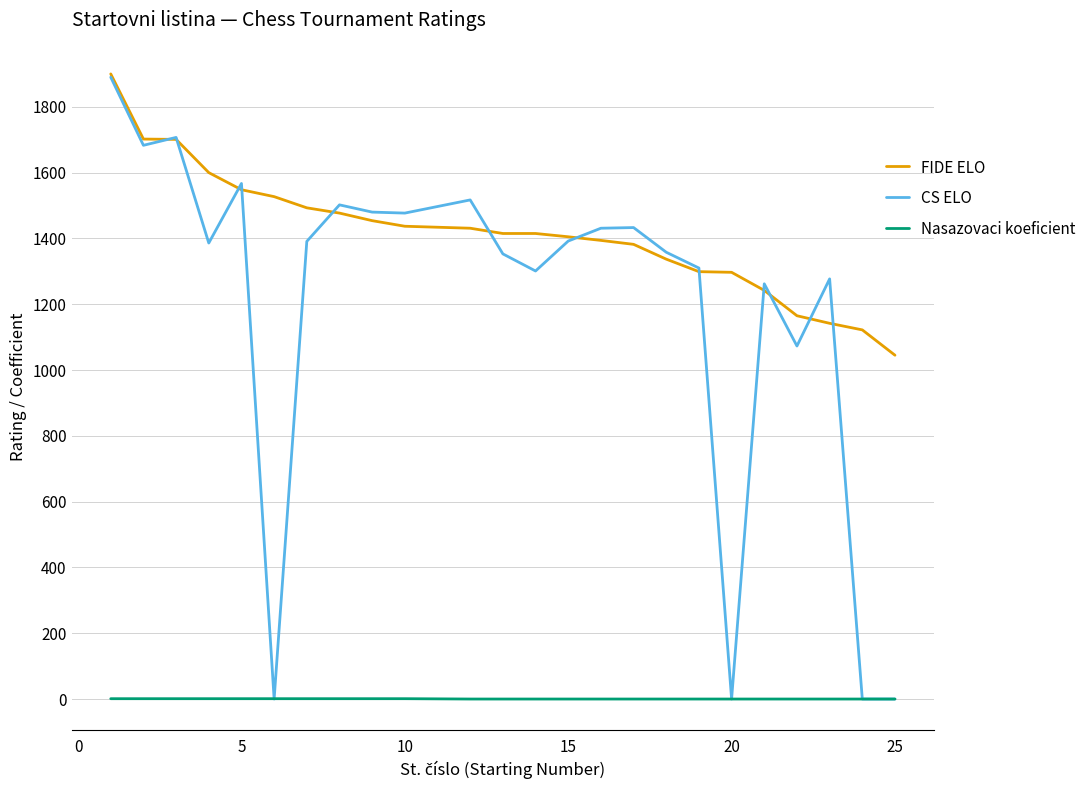

Which series has the largest total across all categories?

FIDE ELO